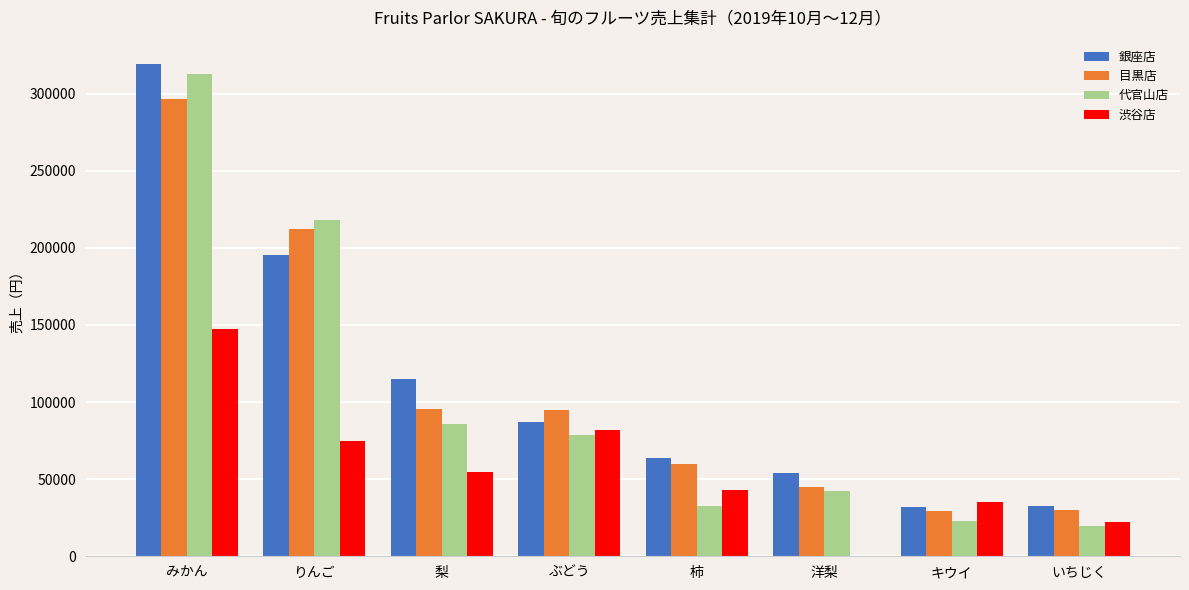

What is the highest value of the 目黒店 series?

296400